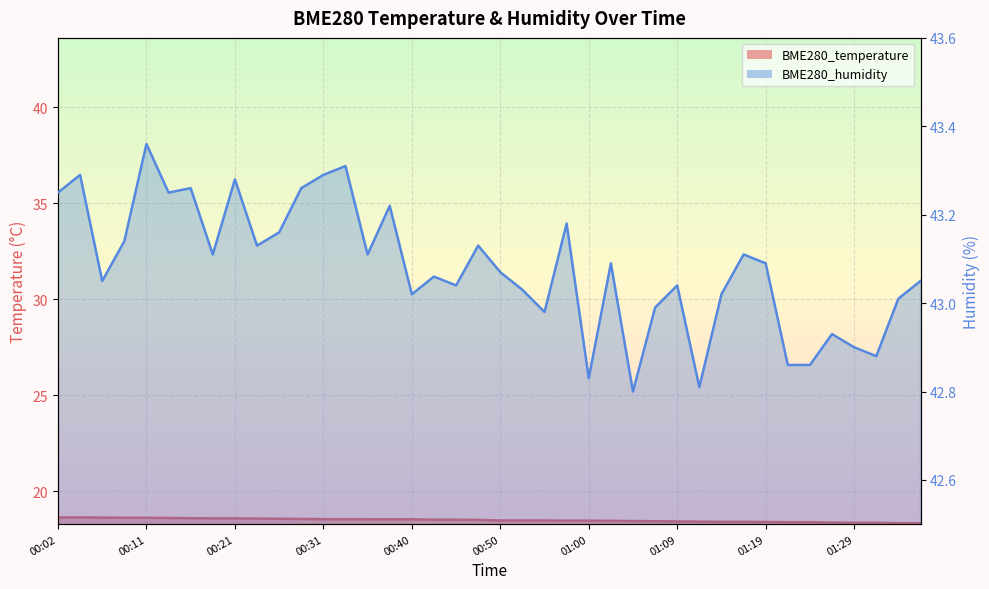

Which series has the largest range (max minus min)?

BME280_humidity